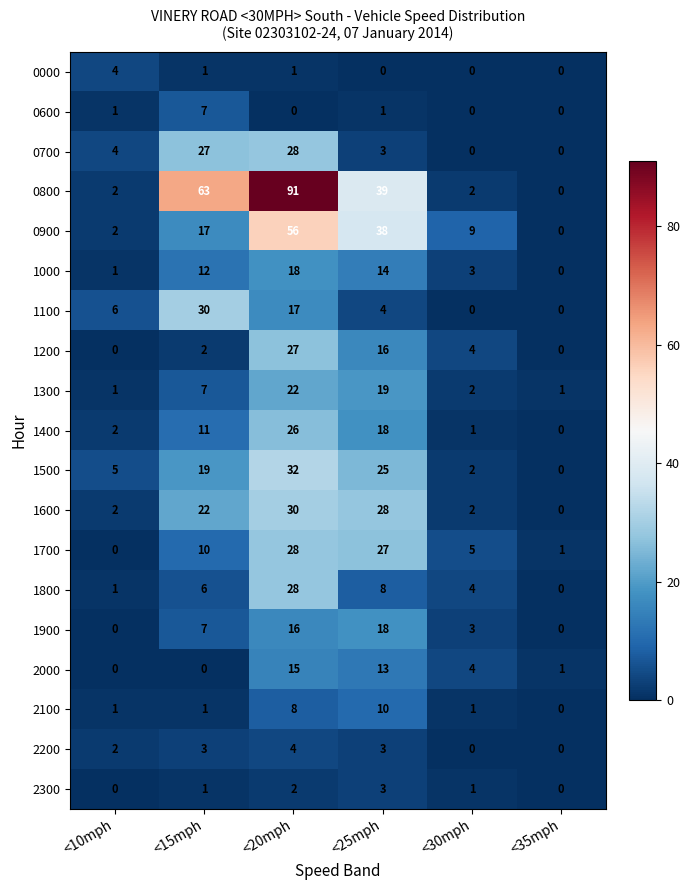

The 1600 series shows 28 at <25mph. True or false?

True